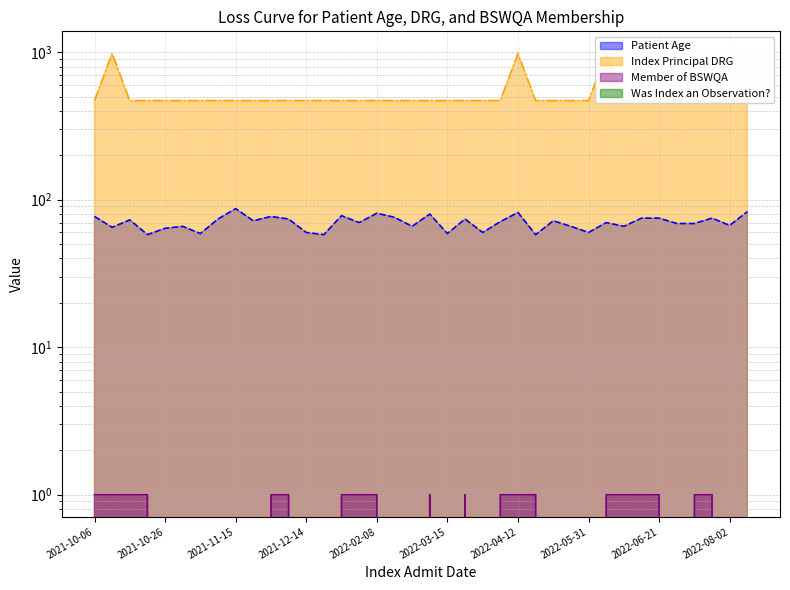

The value of Patient Age at 2022-03-16 is 117. True or false?

False